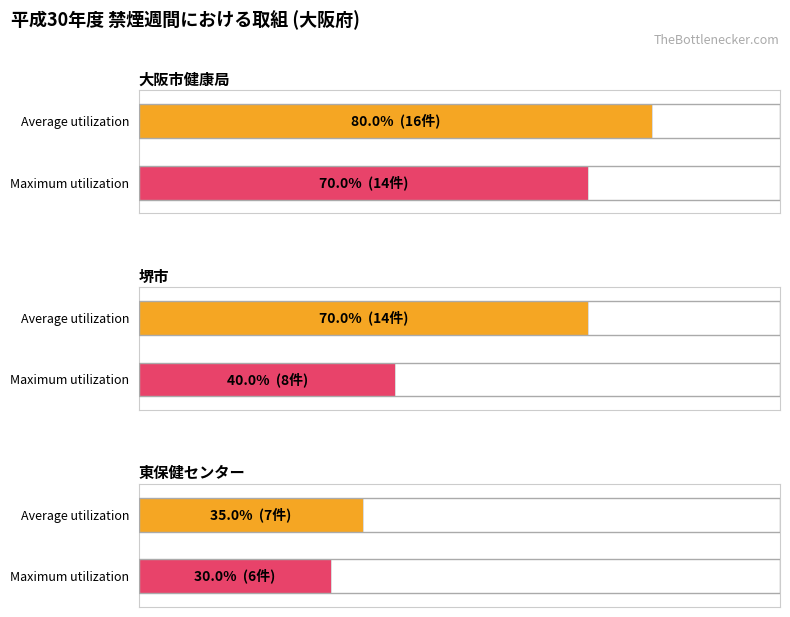

How many values in the Average utilization series exceed 14?

1